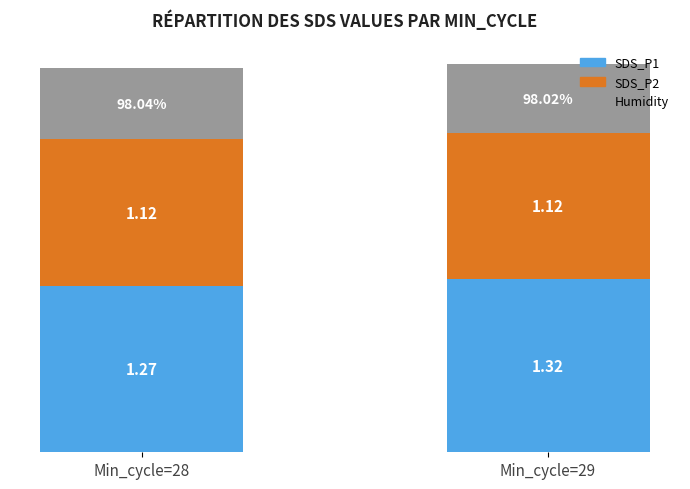

At which category is the sum across all series the highest?

Min_cycle=29